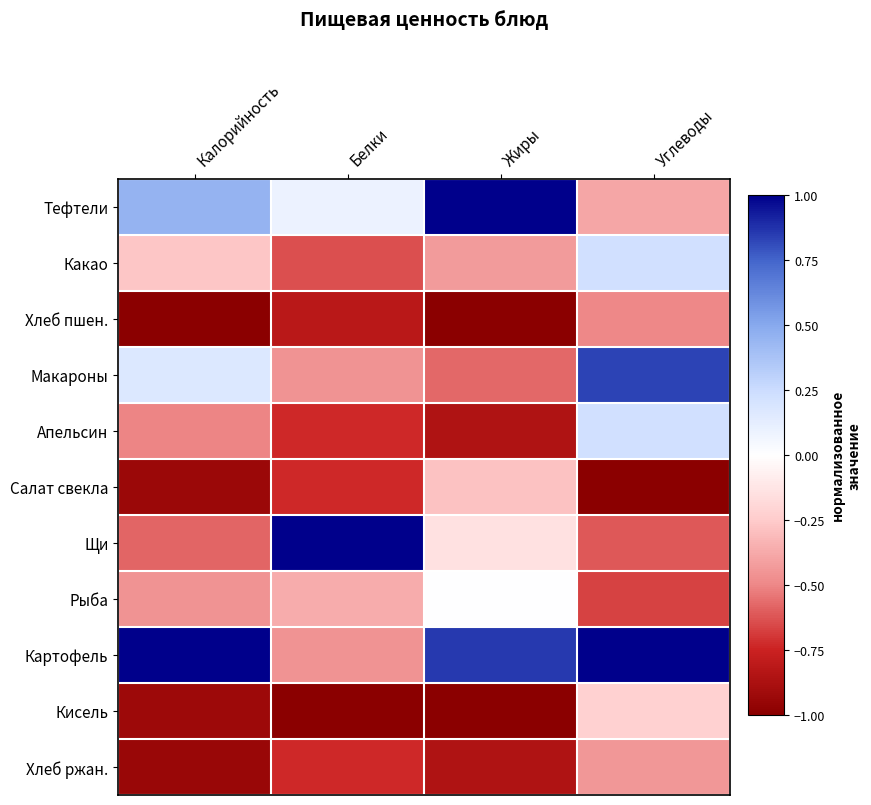

Reading right to left, list all the values displayed in this chart.

Тефтели: Углеводы=-0.4	Жиры=1.0	Белки=0.1	Калорийность=0.4
Какао: Углеводы=0.2	Жиры=-0.4	Белки=-0.6	Калорийность=-0.3
Хлеб пшен.: Углеводы=-0.5	Жиры=-1.0	Белки=-0.8	Калорийность=-1.0
Макароны: Углеводы=0.8	Жиры=-0.6	Белки=-0.5	Калорийность=0.2
Апельсин: Углеводы=0.2	Жиры=-0.9	Белки=-0.7	Калорийность=-0.5
Салат свекла: Углеводы=-1.0	Жиры=-0.3	Белки=-0.7	Калорийность=-0.9
Щи: Углеводы=-0.6	Жиры=-0.1	Белки=1.0	Калорийность=-0.6
Рыба: Углеводы=-0.7	Жиры=0.0	Белки=-0.4	Калорийность=-0.5
Картофель: Углеводы=1.0	Жиры=0.9	Белки=-0.5	Калорийность=1.0
Кисель: Углеводы=-0.2	Жиры=-1.0	Белки=-1.0	Калорийность=-0.9
Хлеб ржан.: Углеводы=-0.4	Жиры=-0.9	Белки=-0.7	Калорийность=-0.9